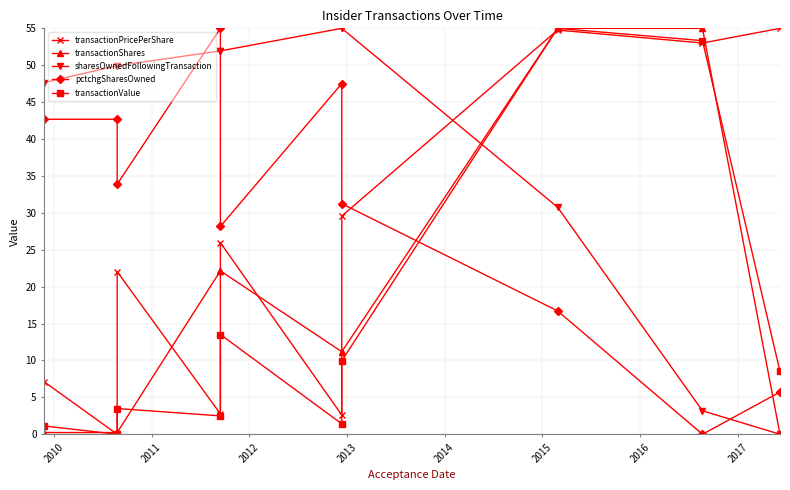

At which label does pctchgSharesOwned reach its minimum?

2017